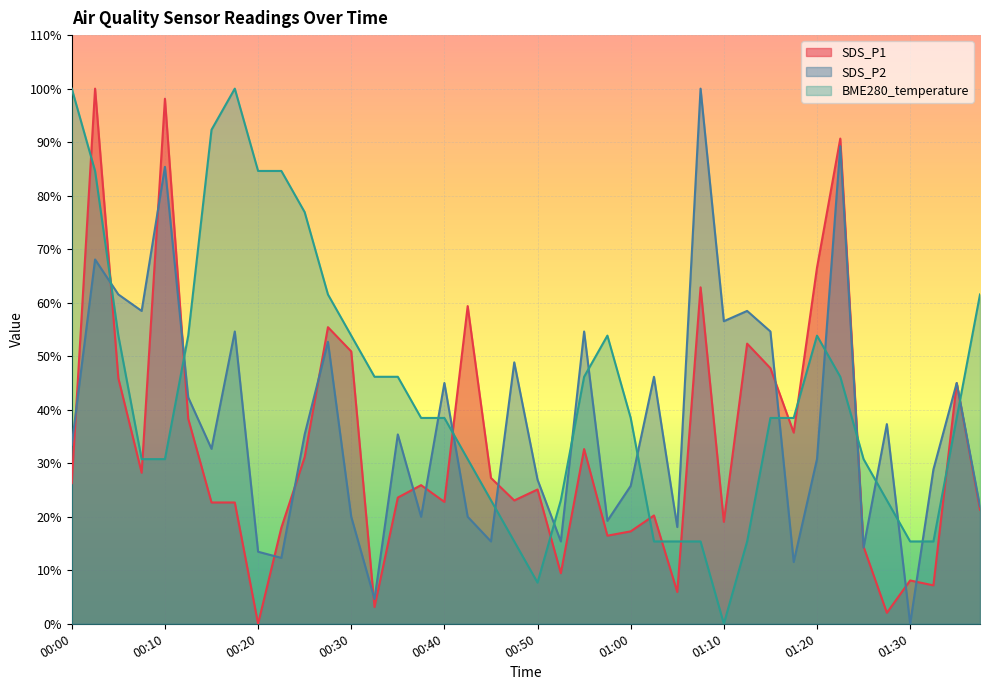

What is the label of the 8th point from the left?

00:18